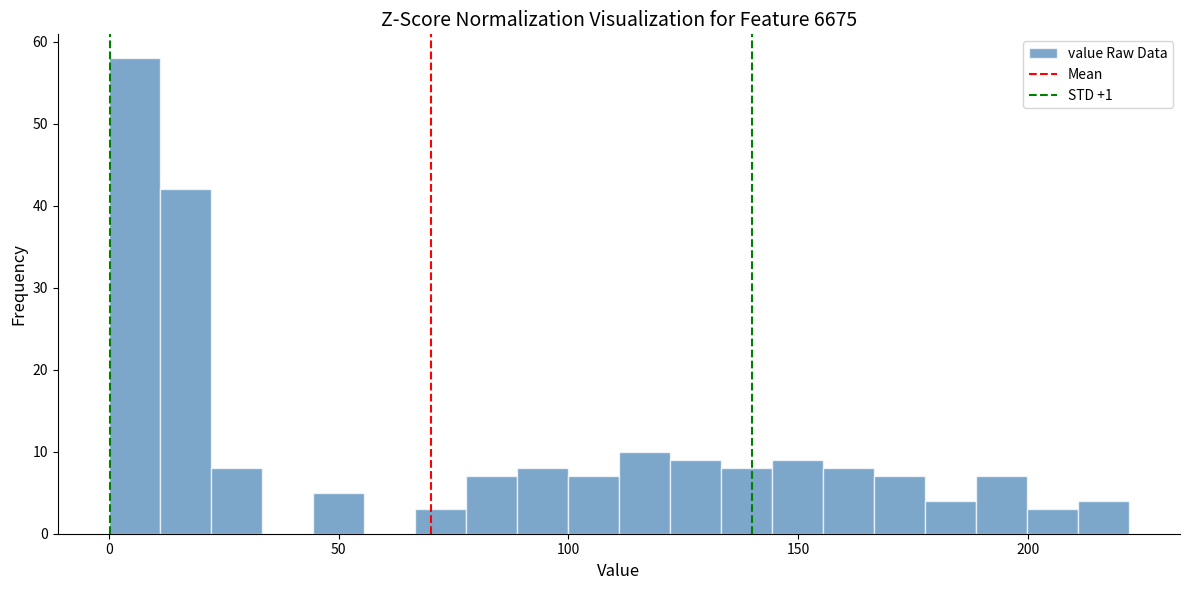

Read against the x-axis, roughly where is the centre of the tallest bar?

5